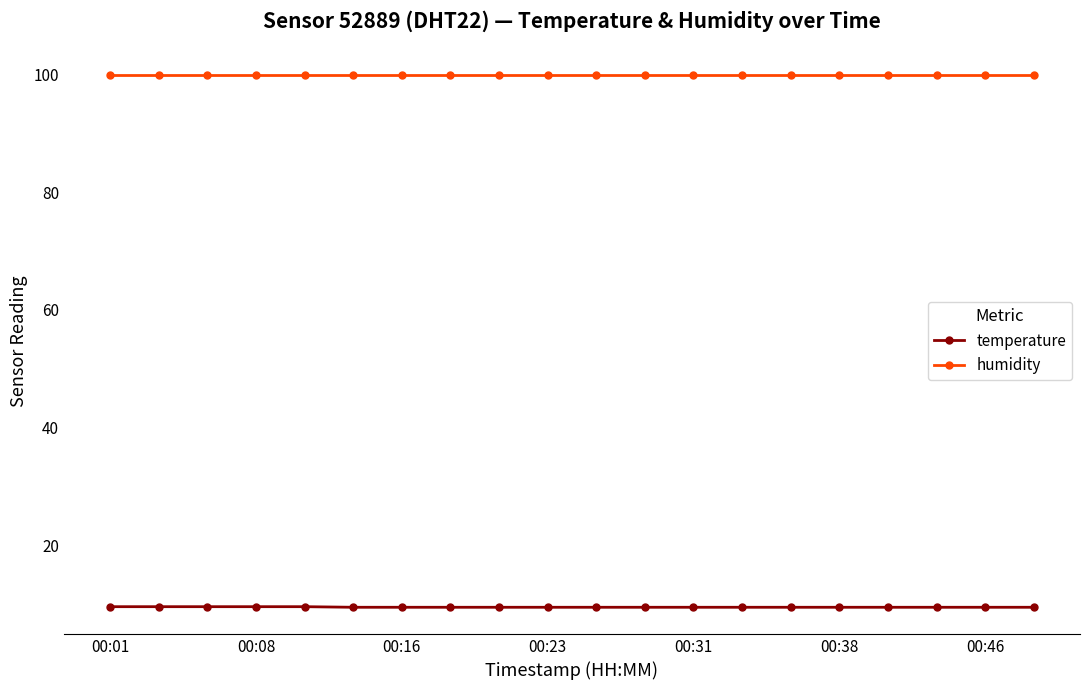

Rank the series by their average value, from lowest to highest.

temperature, humidity